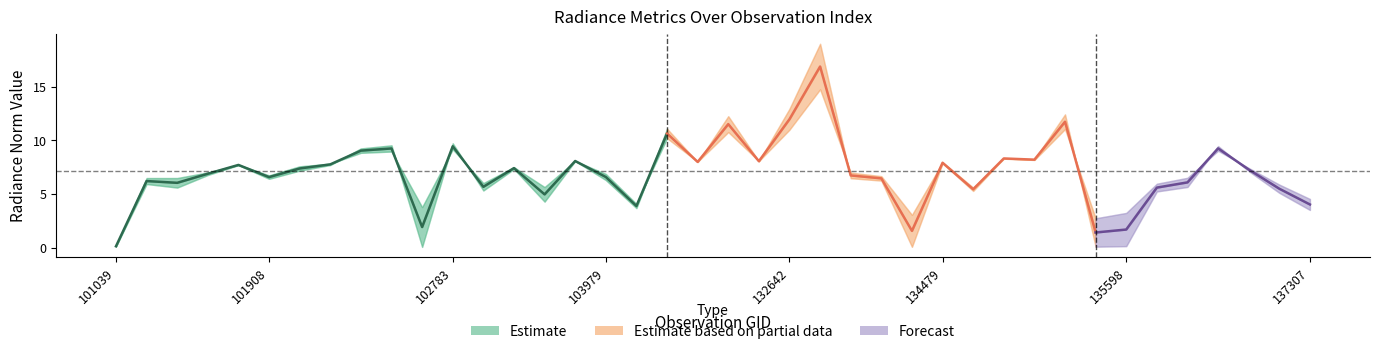

How many interior local peaks does the rade9_aggzone_norm series have?

12